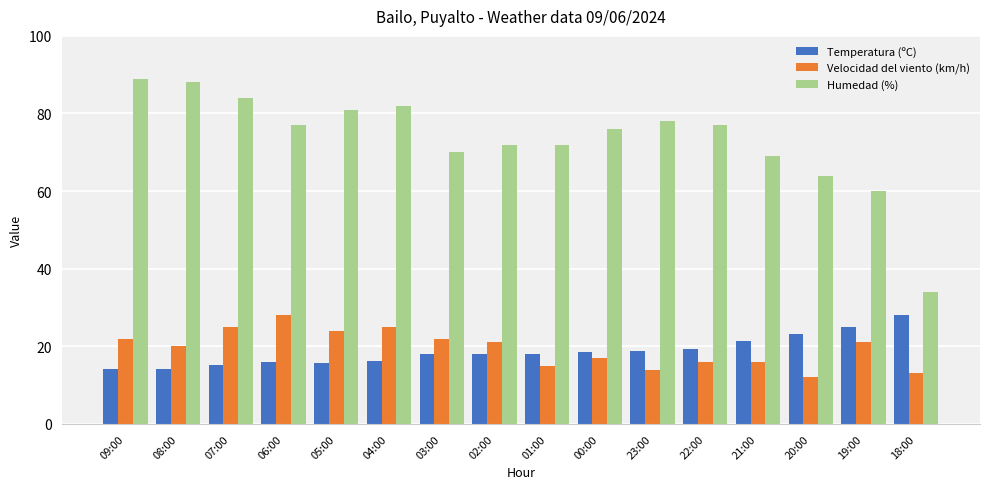

What is the difference between the highest and lowest values at 22:00?

61.0